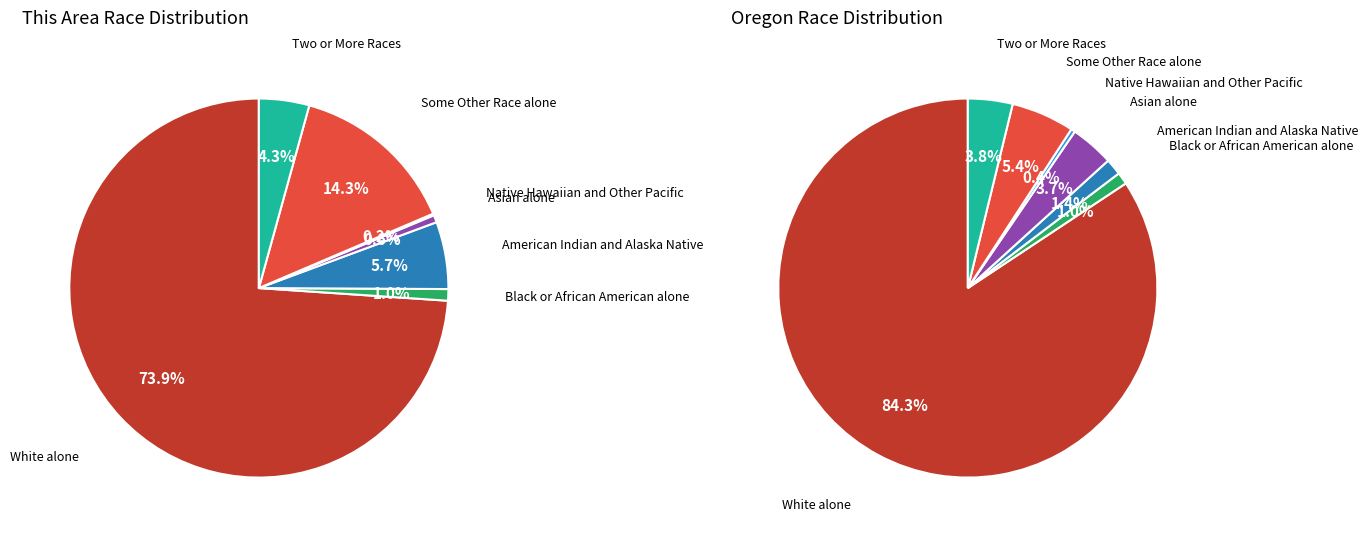

Combined, do 6 and 2 account for over 50%?

No